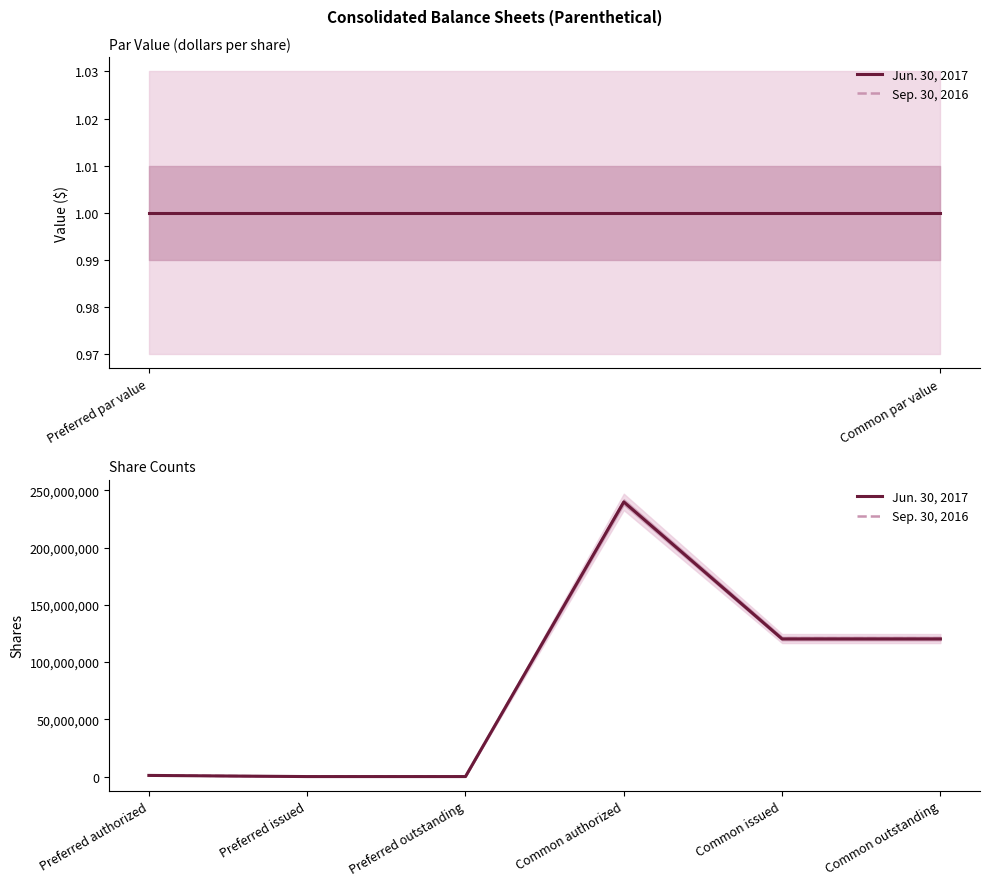

How many values in the Sep. 30, 2016 series exceed 120950899?

1